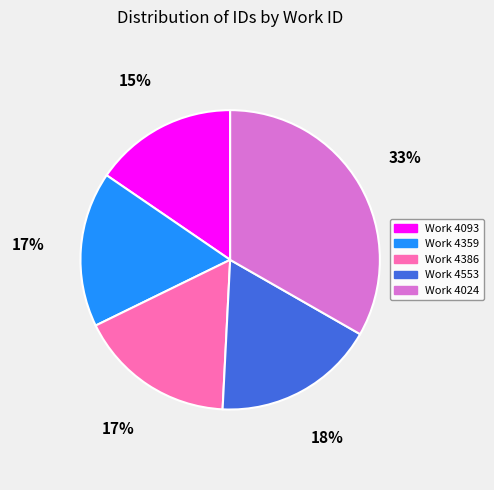

Is there a majority slice in this chart?

No